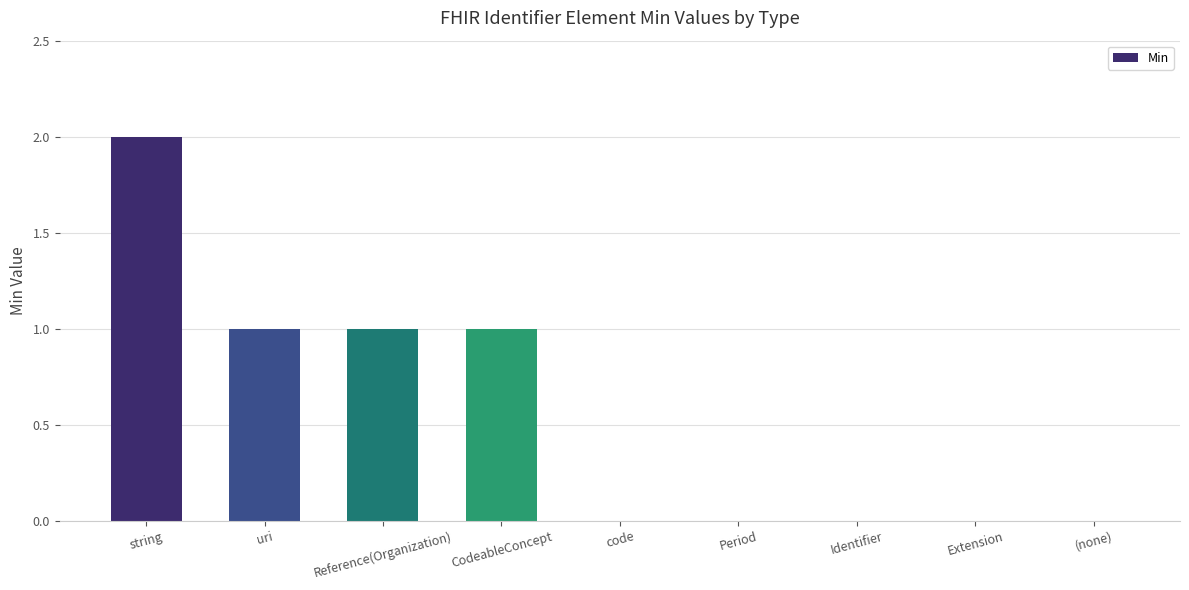

The value at Reference(Organization) is 2. True or false?

False